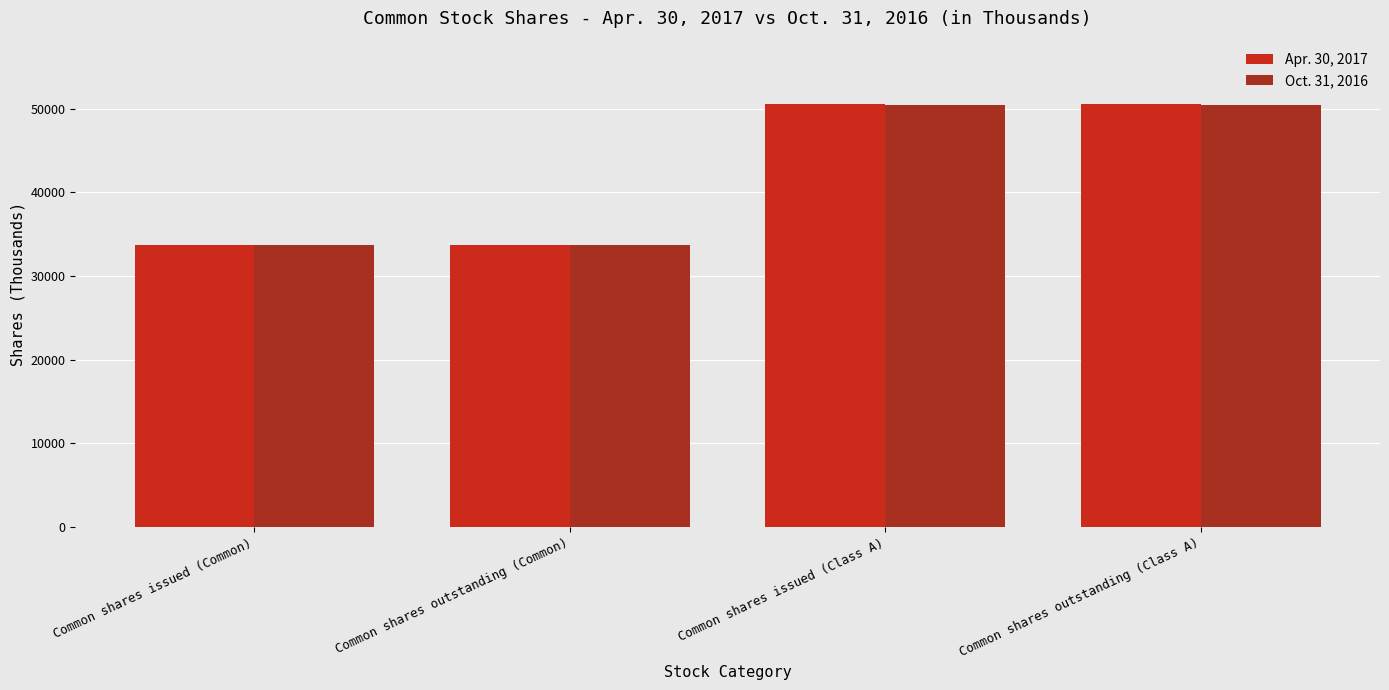

What is the label of the 4th bar from the left?

Common shares outstanding (Class A)